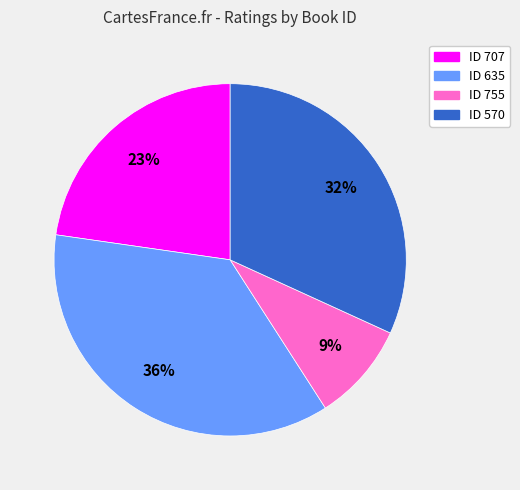

Does any single category account for the majority?

No